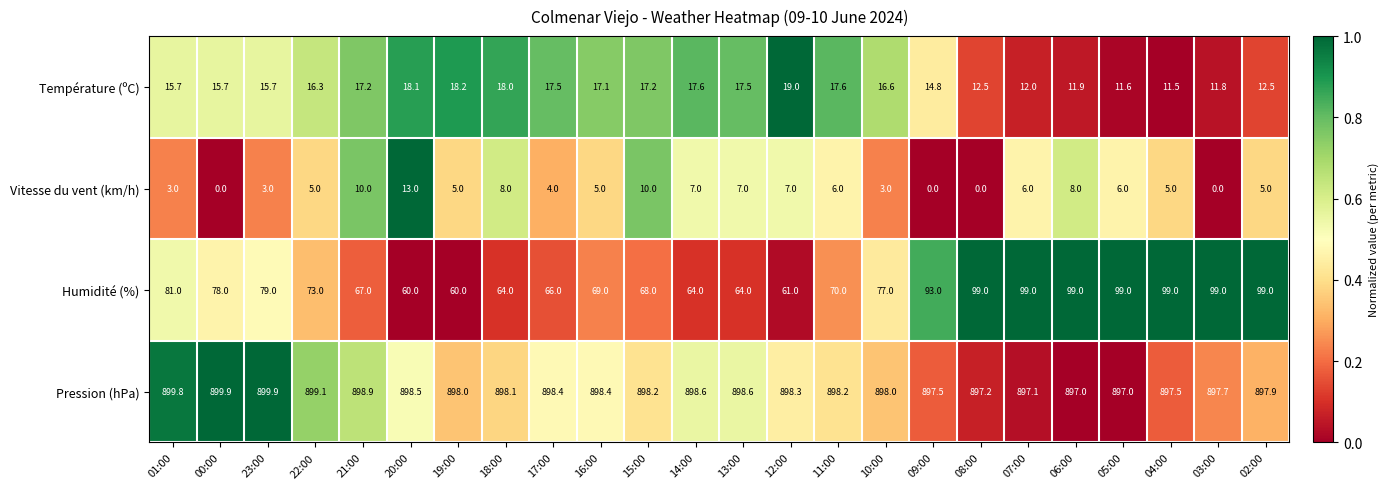

Which series has the largest range (max minus min)?

Humidité (%)